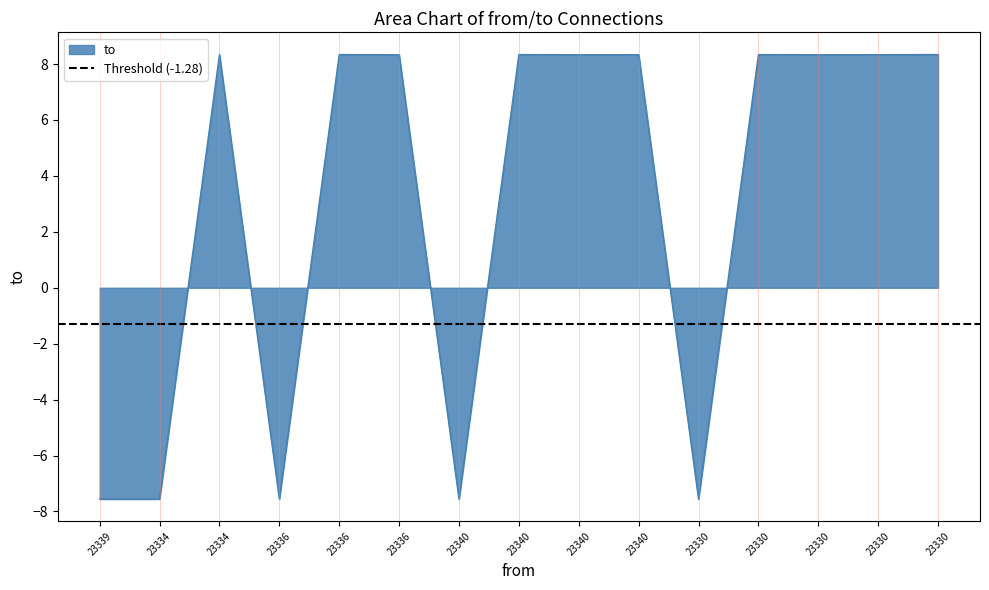

Reading right to left, what are all the values shown in this chart?

23330=8.3	23330=8.3	23330=8.3	23330=8.3	23330=-7.6	23340=8.3	23340=8.3	23340=8.3	23340=-7.6	23336=8.3	23336=8.3	23336=-7.6	23334=8.3	23334=-7.6	23339=-7.6